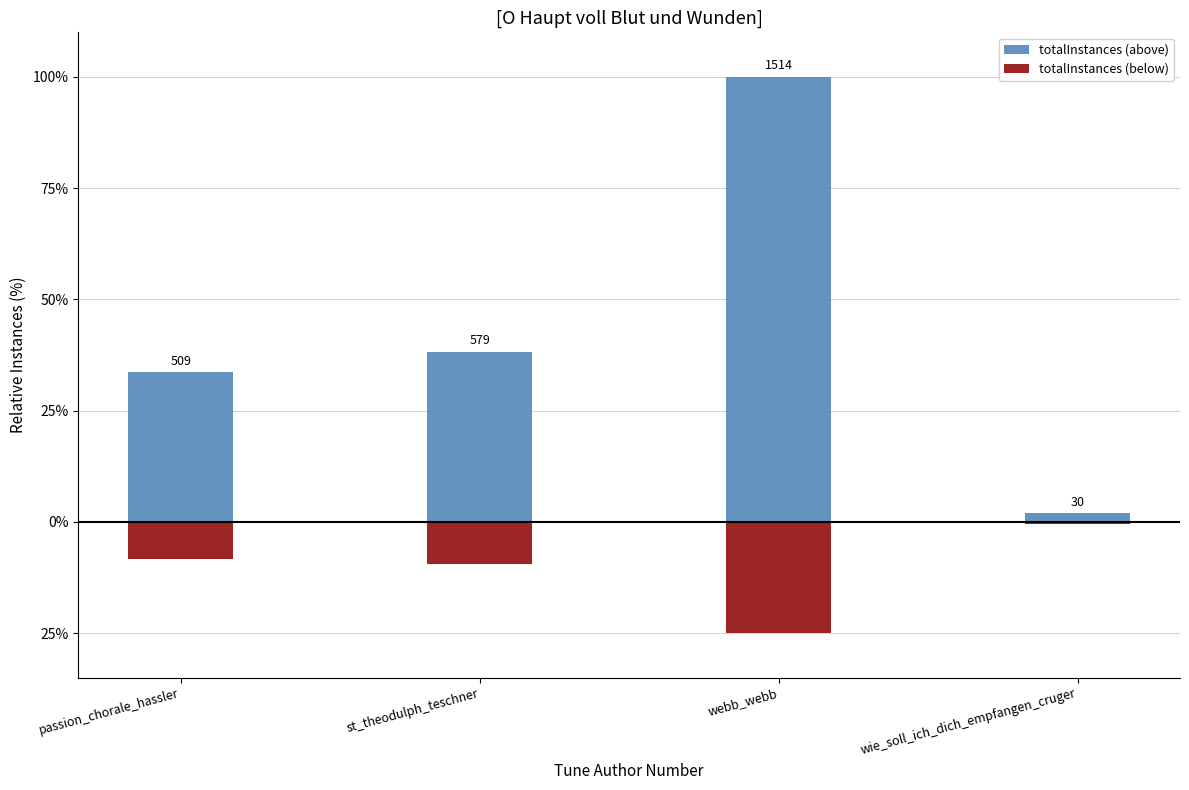

Which label corresponds to the smallest value in the chart?

webb_webb